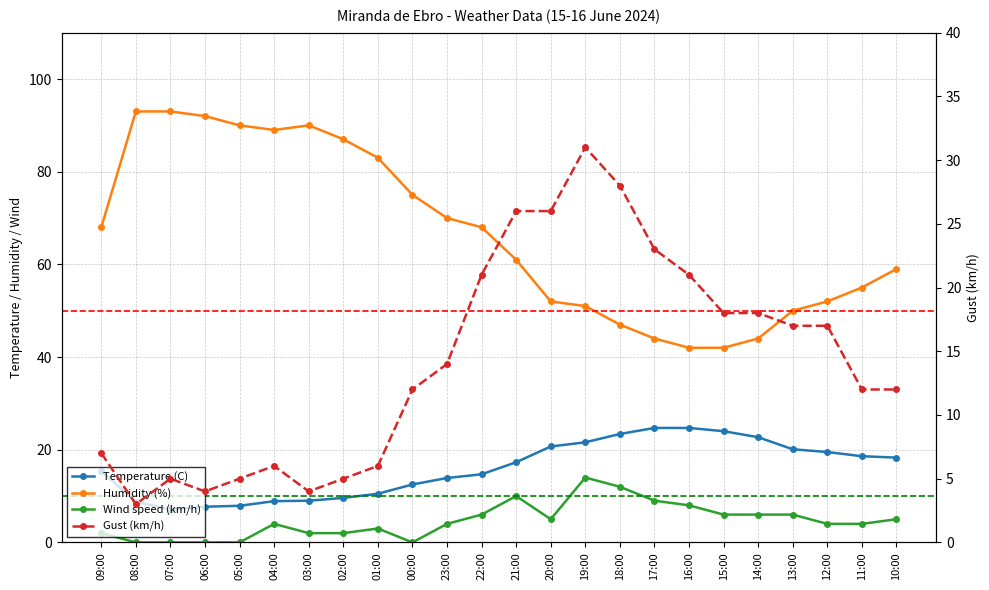

Is this an area chart (filled region under the line)?

No